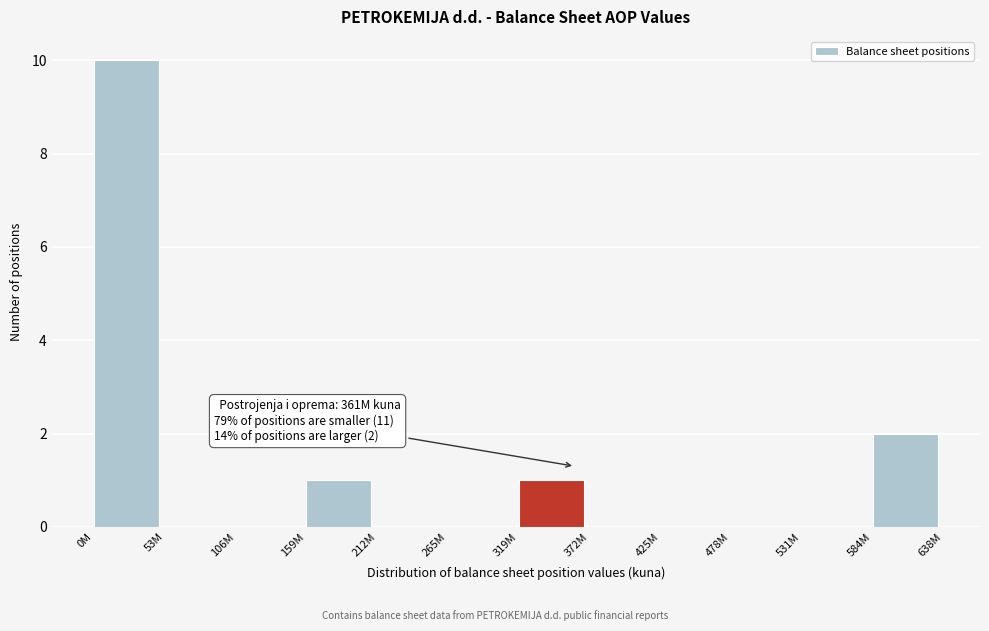

Reading left to right, extract all data points from this chart.

0M=10	53M=0	106M=0	159M=1	212M=0	265M=0	319M=1	372M=0	425M=0	478M=0	531M=0	584M=2